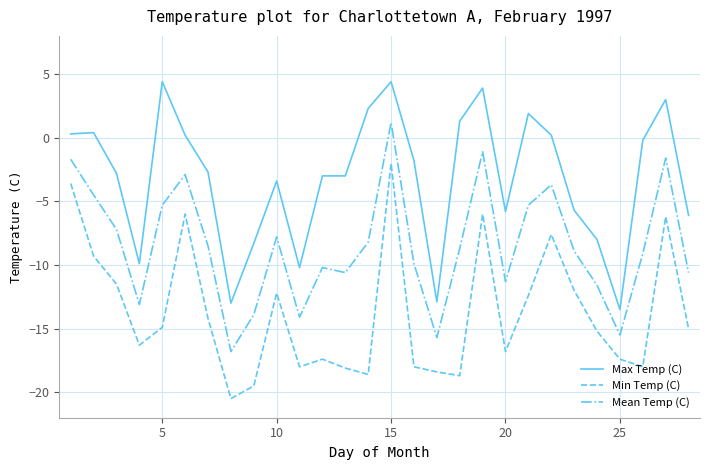

True or false: Mean Temp (C) and Max Temp (C) intersect in this chart.

False